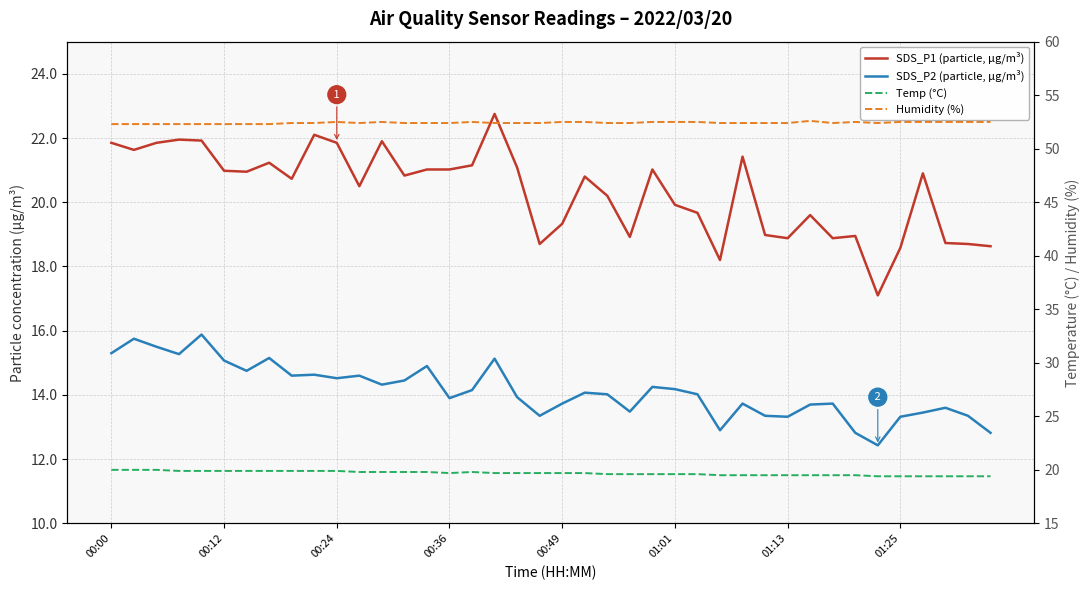

The SDS_P1 (particle, µg/m³) series shows 6.9 at 01:01. True or false?

False